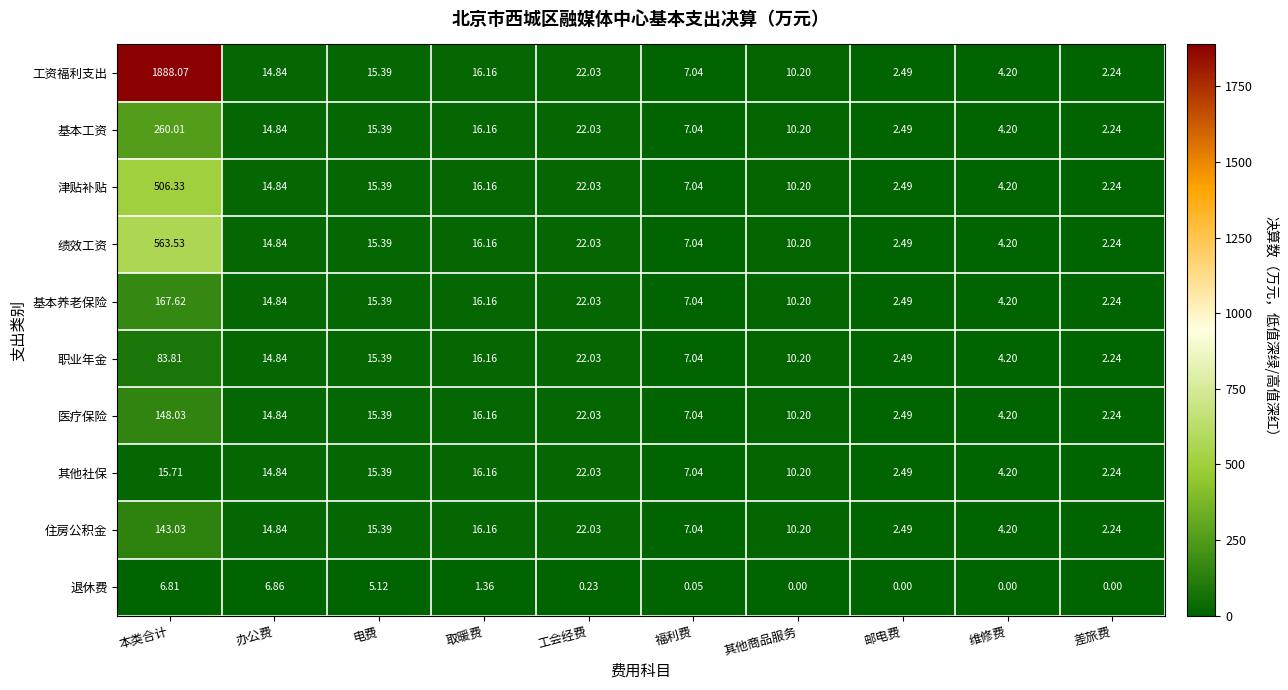

At which label does 其他社保 reach its minimum?

差旅费